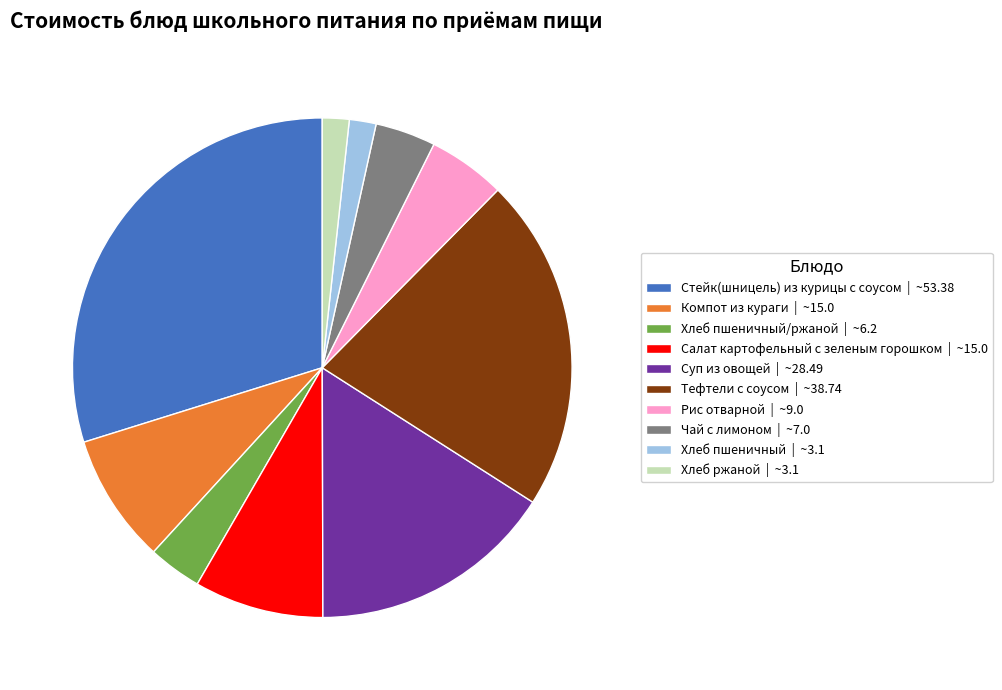

Between Чай с лимоном | ~7.0 and Стейк(шницель) из курицы с соусом | ~53.38, which is larger?

Стейк(шницель) из курицы с соусом | ~53.38